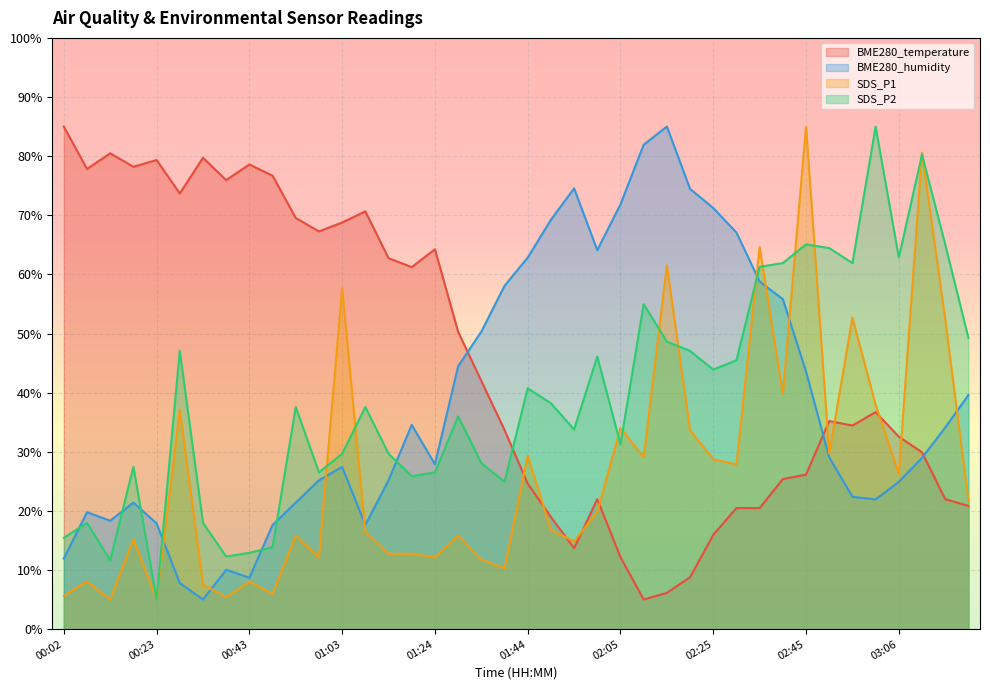

Between 01:55 and 03:01, which is larger?

03:01